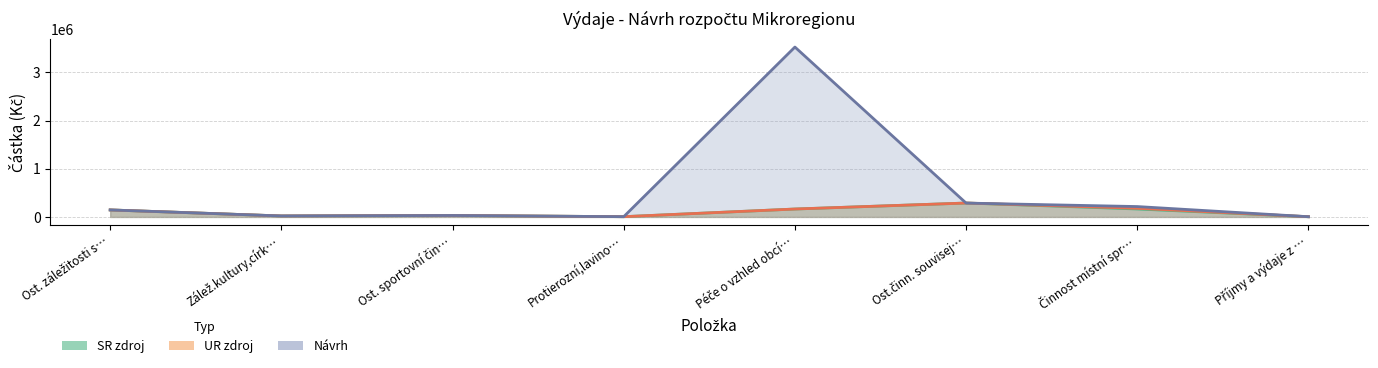

How many data points in UR zdroj are above 145000?

3